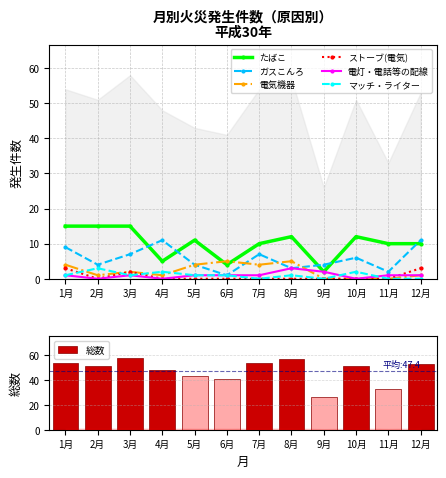

Is it true that 電灯・電話等の配線 equals 2 at 2月?

False